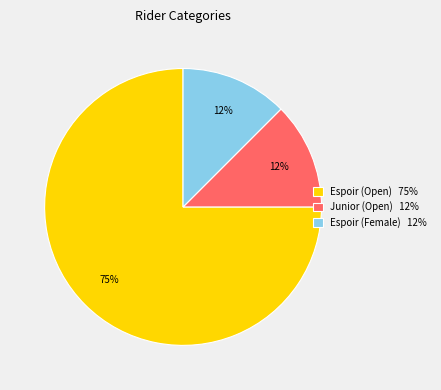

To the nearest percent, what is the average slice percentage?

33%